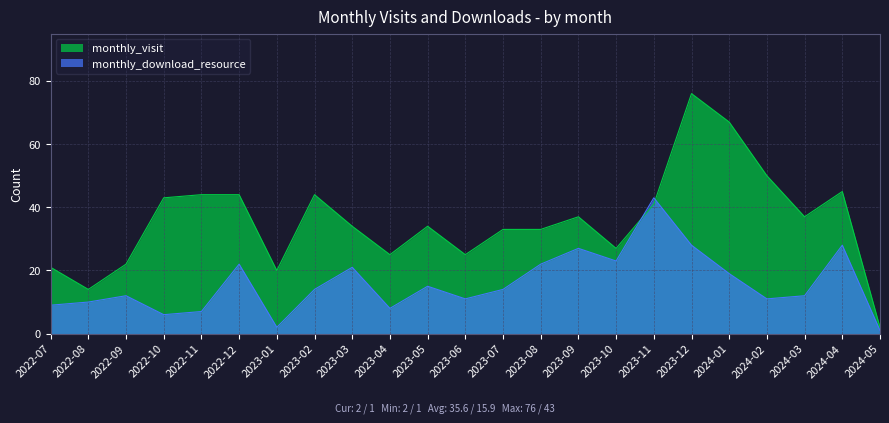

Which series has the largest total across all categories?

monthly_visit